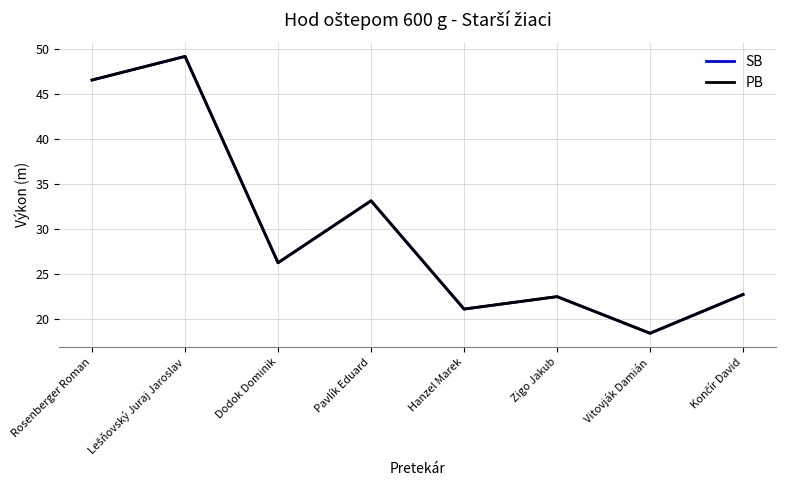

What is the label of the 7th point from the left?

Vitovják Damián